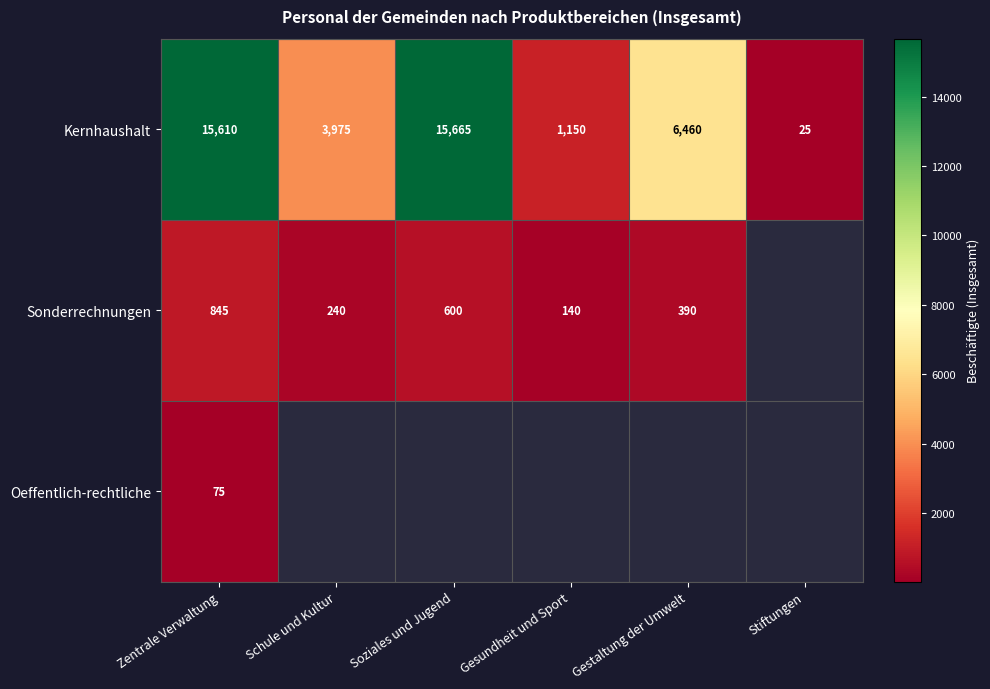

The value of Sonderrechnungen at Gesundheit und Sport is 140. True or false?

True